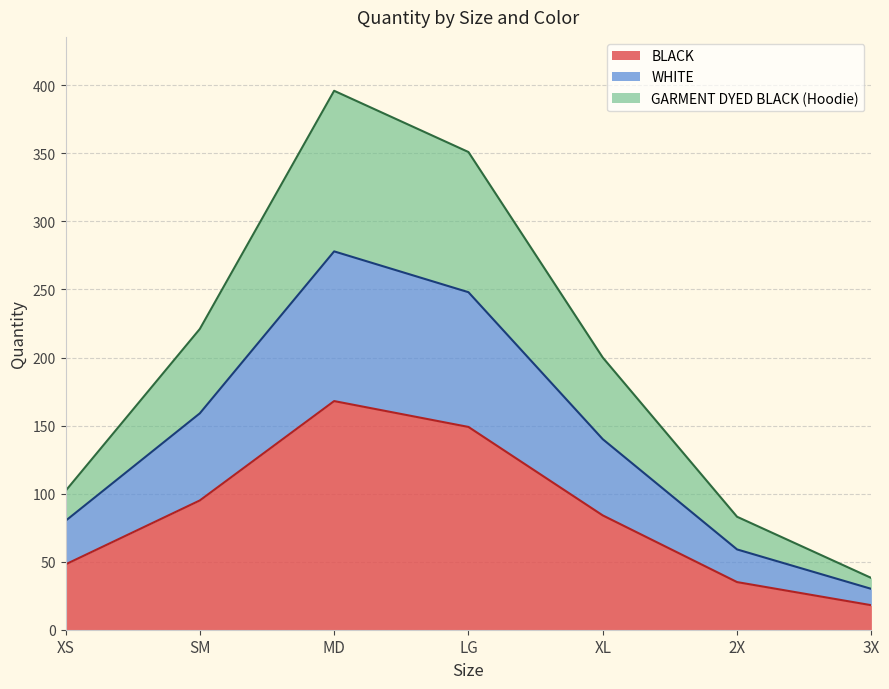

List the labels in order of BLACK value, largest first.

MD, LG, SM, XL, XS, 2X, 3X